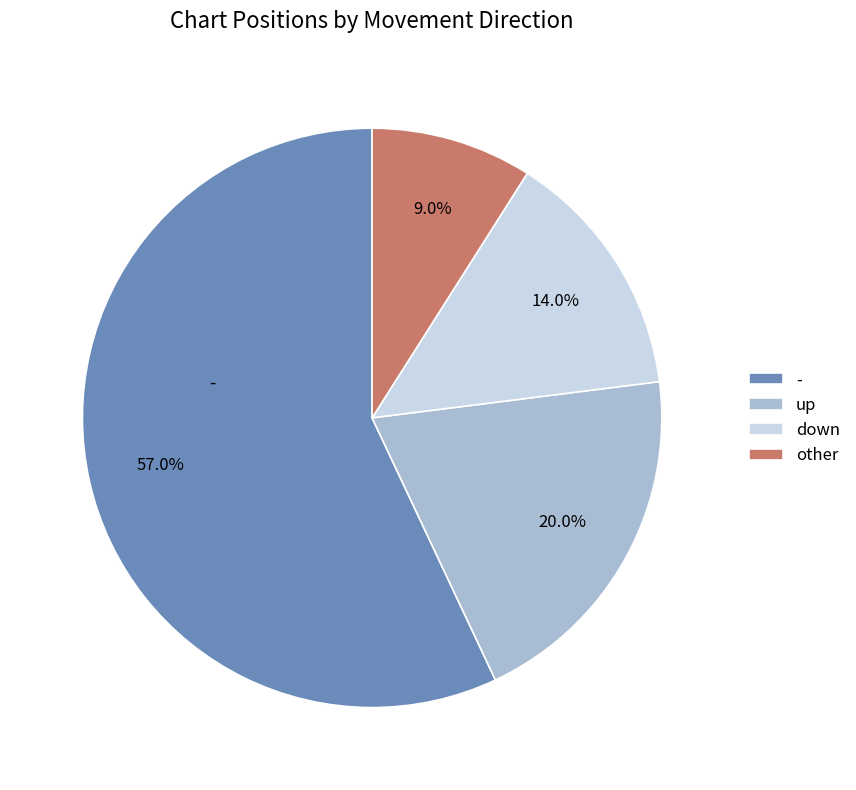

To the nearest percent, what portion does up represent?

20%